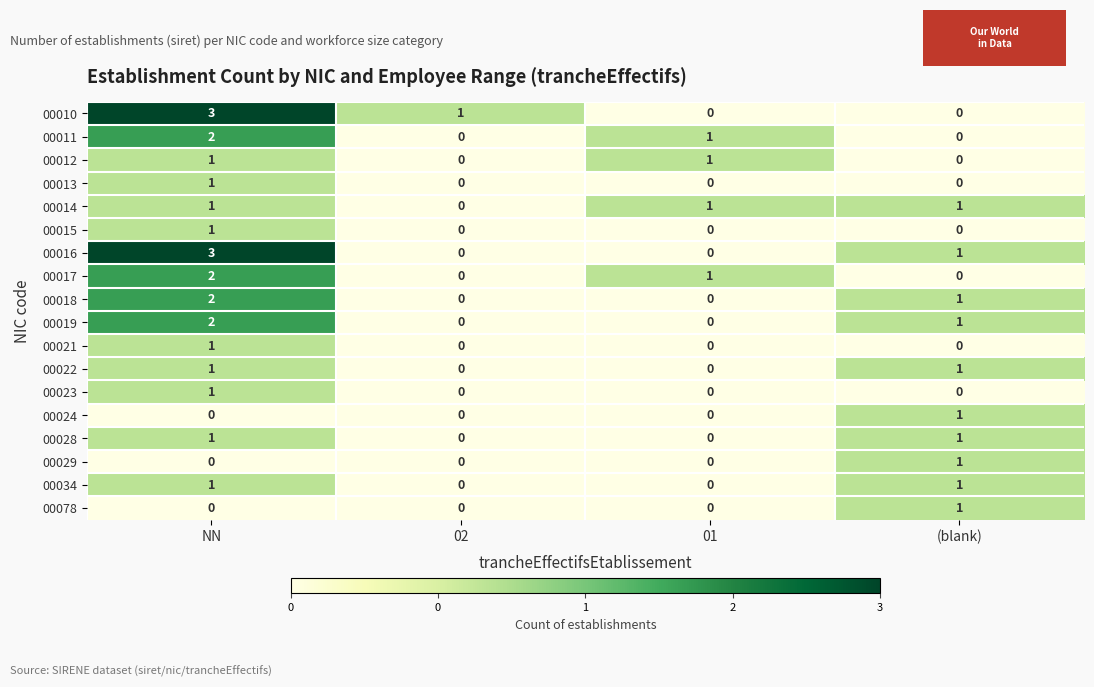

What is the spread (max minus min) of values at 02?

1